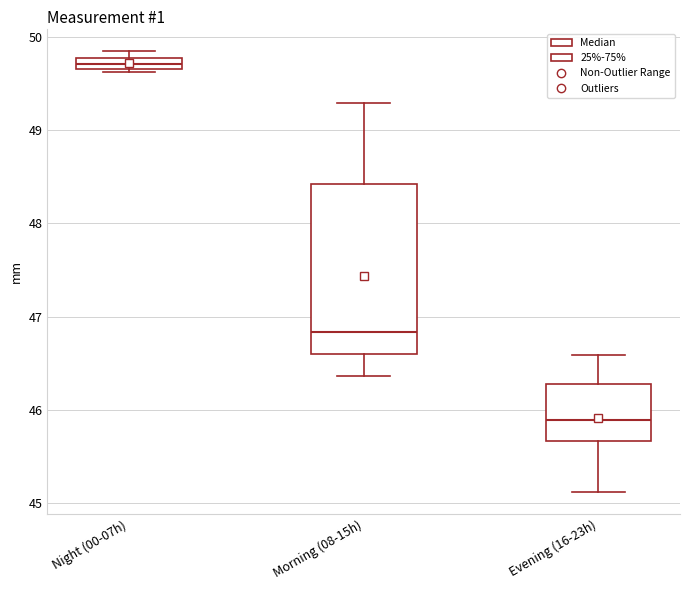

Which box's median line is the highest?

Night (00-07h)